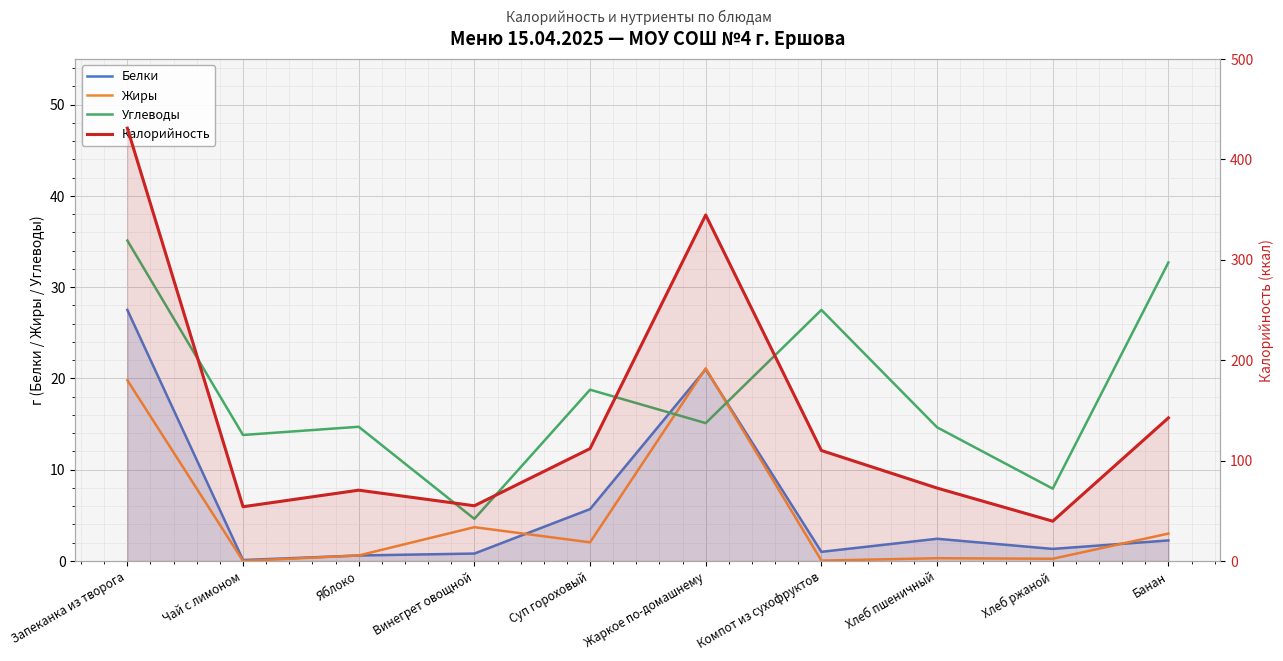

Between Запеканка из творога and Жаркое по-домашнему, which series saw the biggest shift?

Калорийность